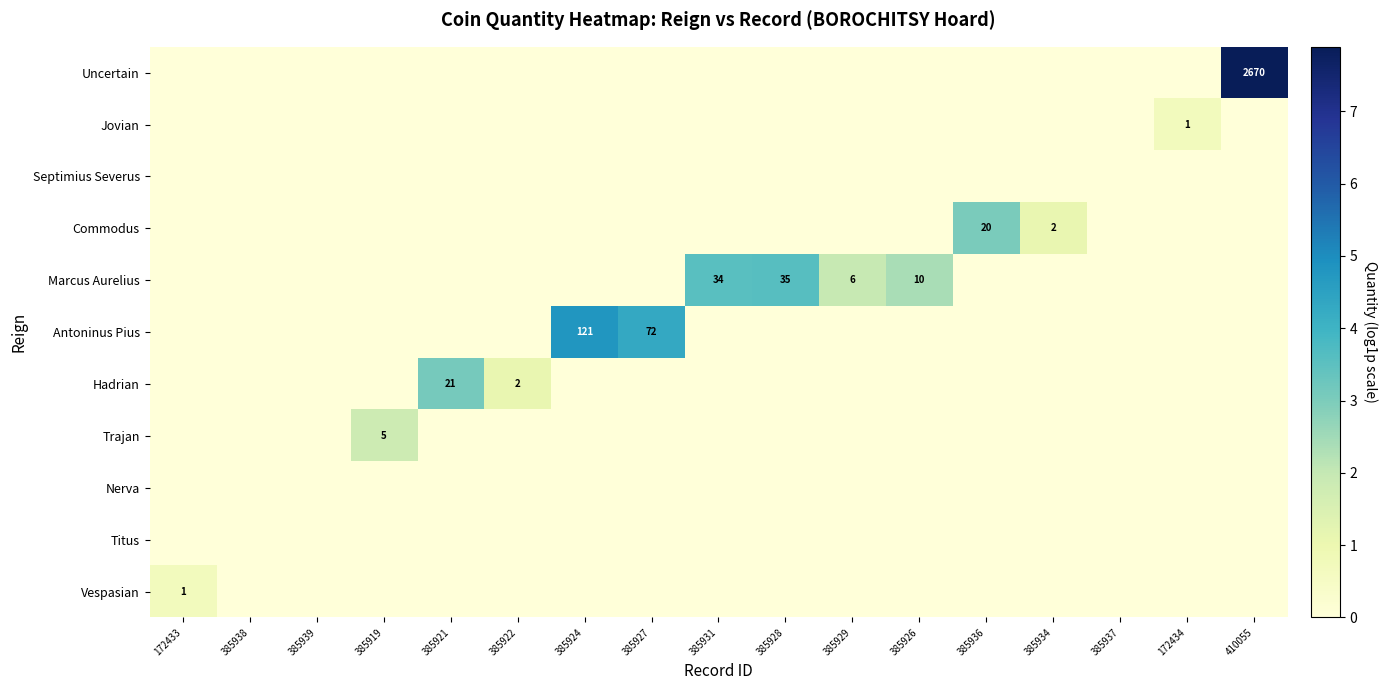

True or false: Jovian has a value of 0.4 at 385929.

False